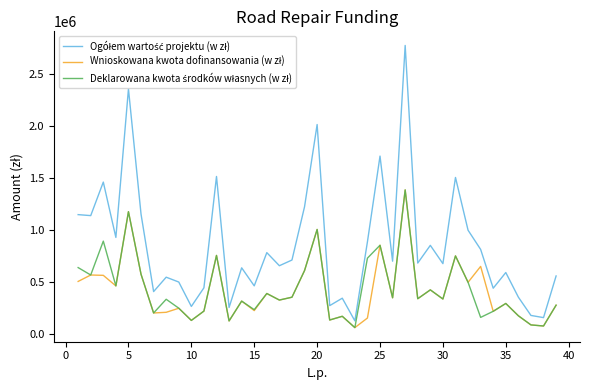

What is the minimum value shown in the chart?

65058.0